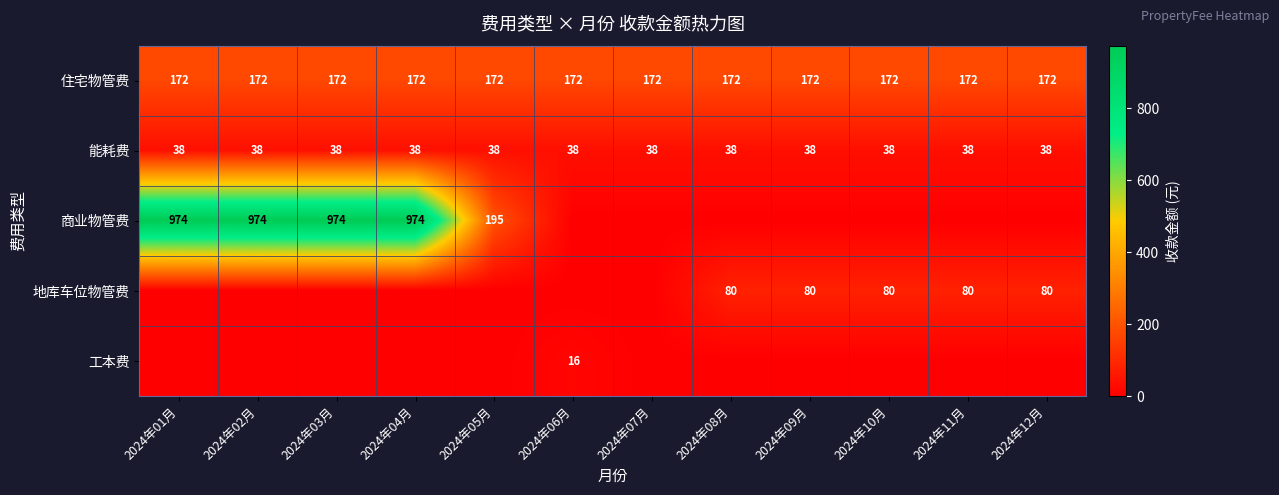

Between 2024年04月 and 2024年12月, which is larger?

2024年04月